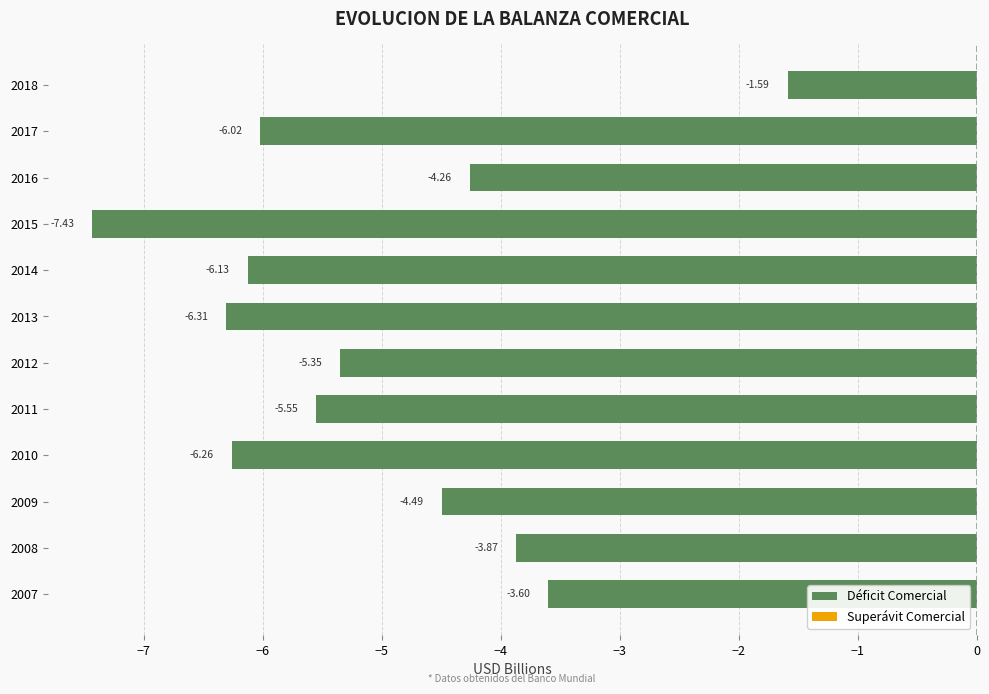

Which has a higher value, 2011 or 2007?

2007